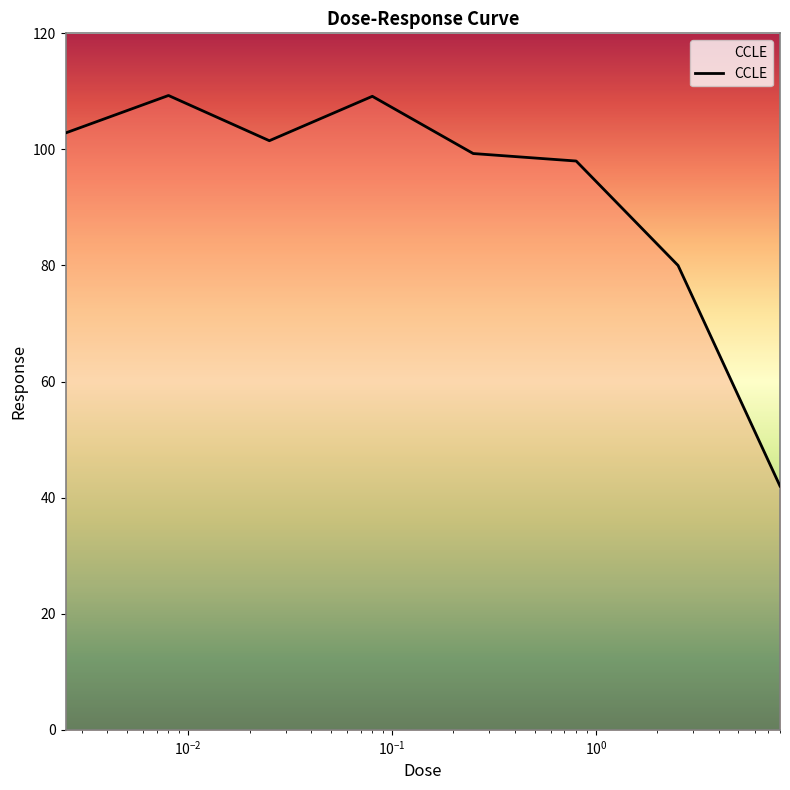

True or false: there are more than 1 points higher than both neighbors.

True